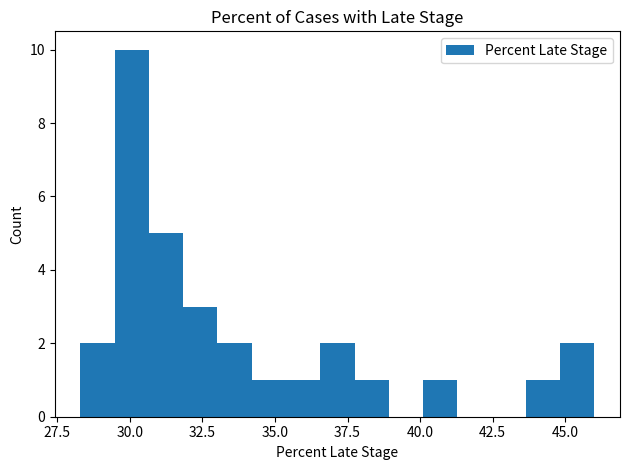

Read against the x-axis, roughly where is the centre of the tallest bar?

30.0